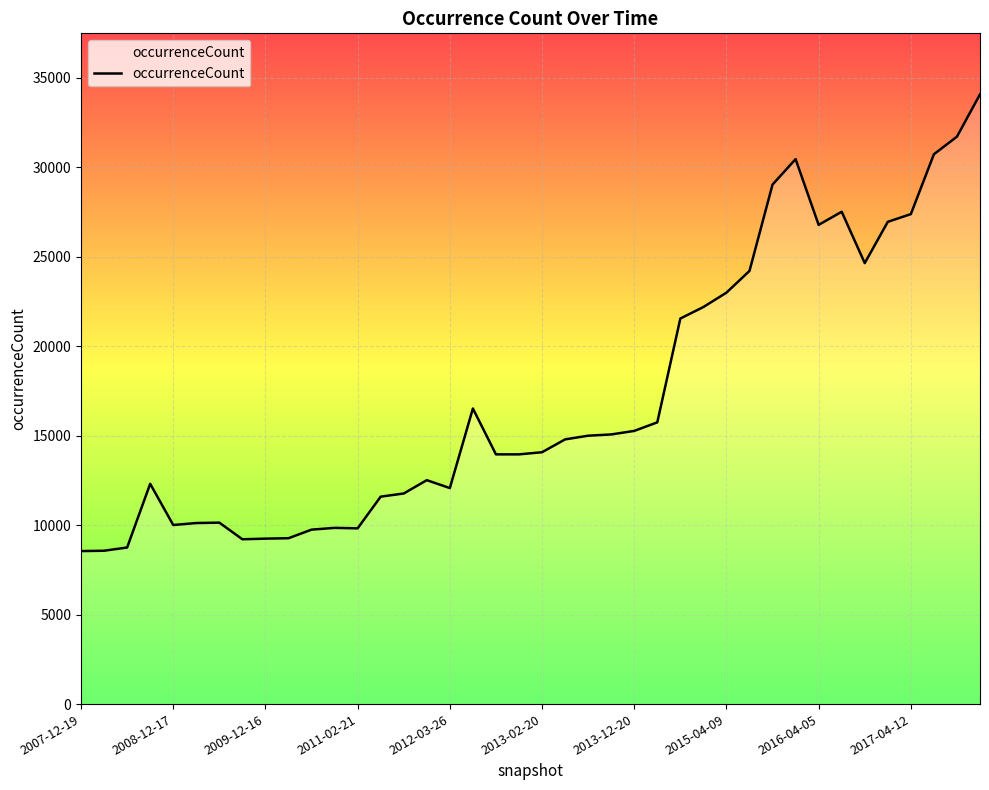

What is the minimum value shown in the chart?

8547